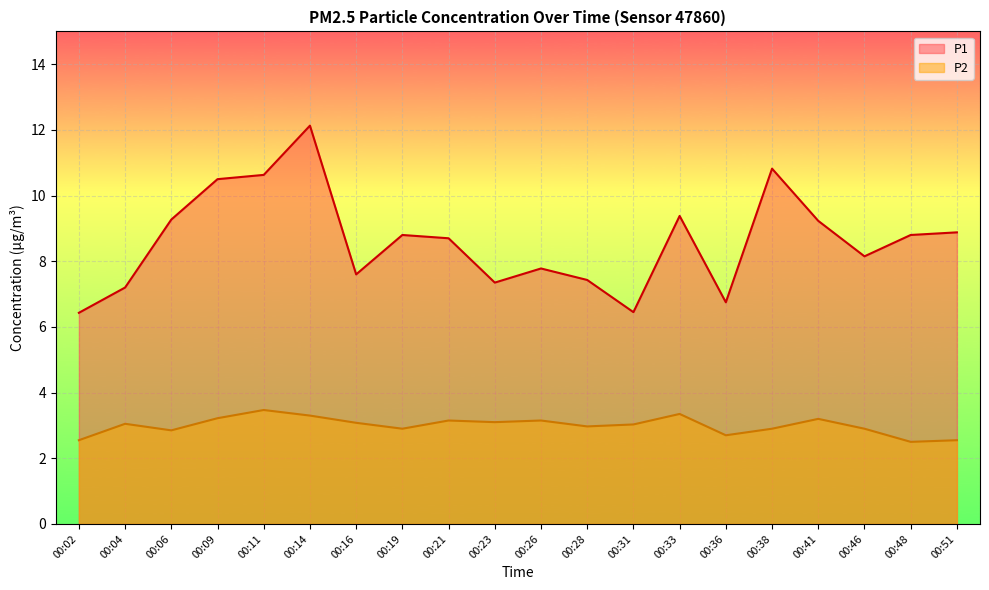

Which series changed the most between 00:31 and 00:38?

P1